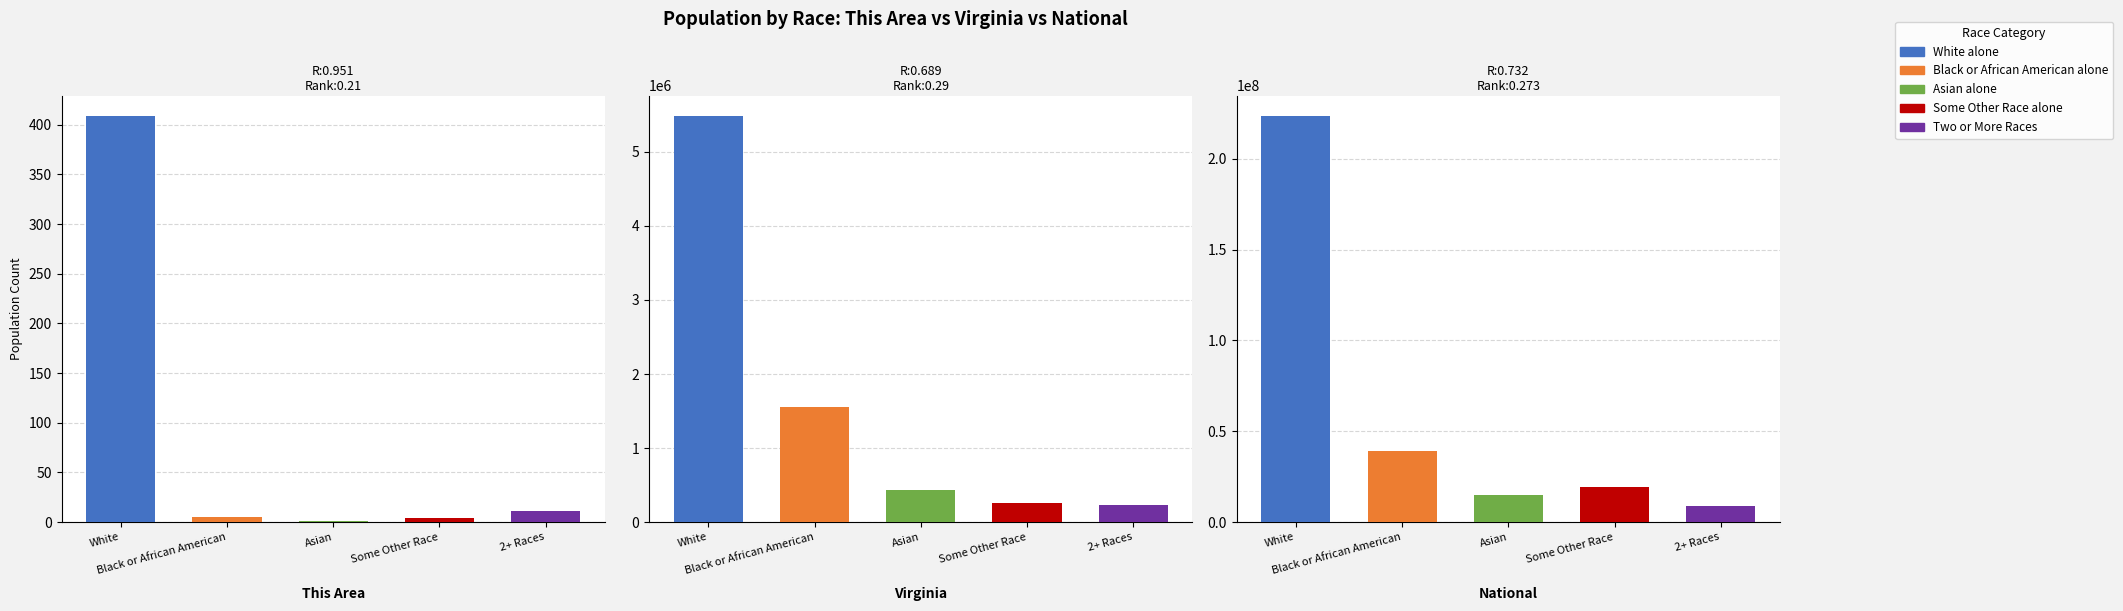

The value of Asian alone at National is 23303502. True or false?

False